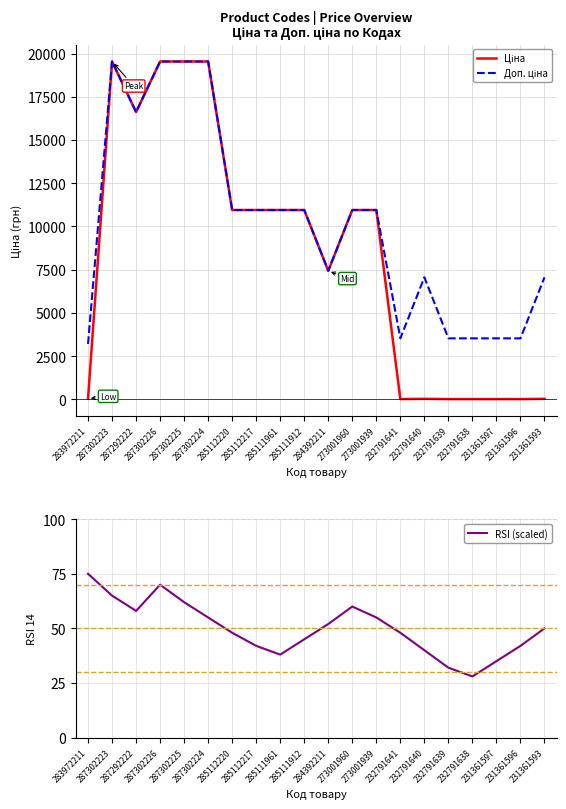

Where is the first local maximum for Доп. ціна?

287302223